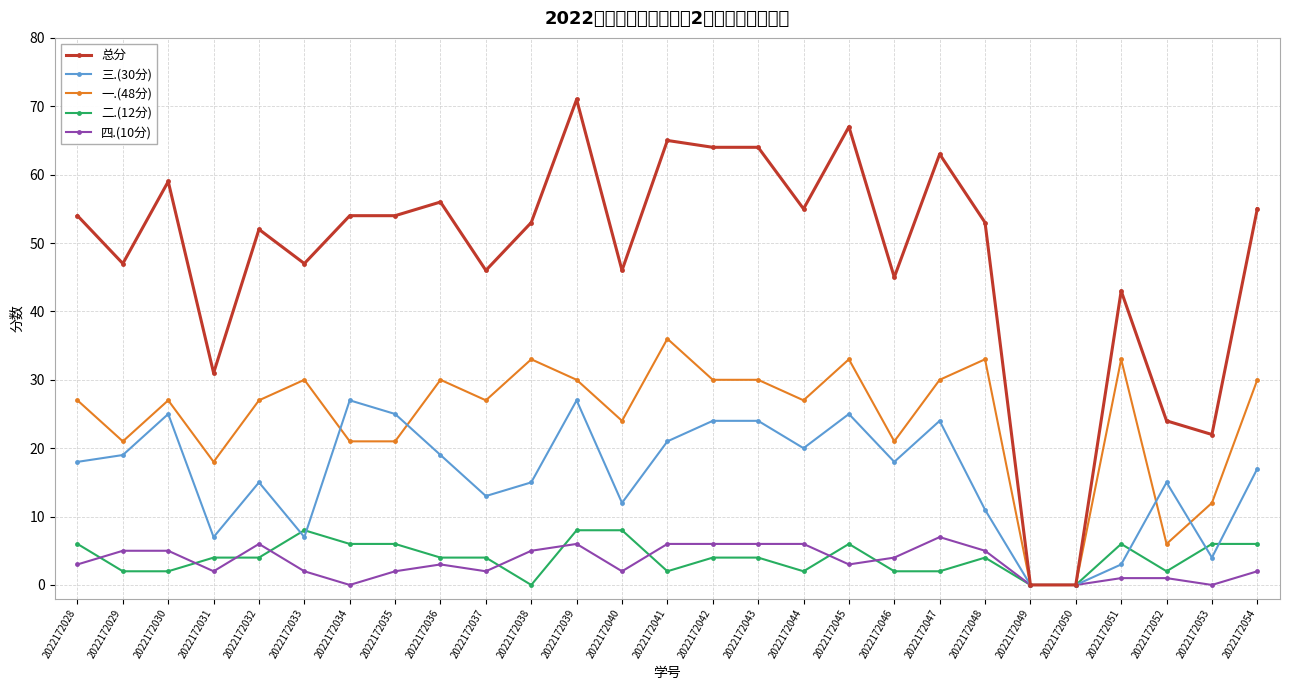

What is the sum of the 二.(12分) values at 2022172053 and 2022172034?

12